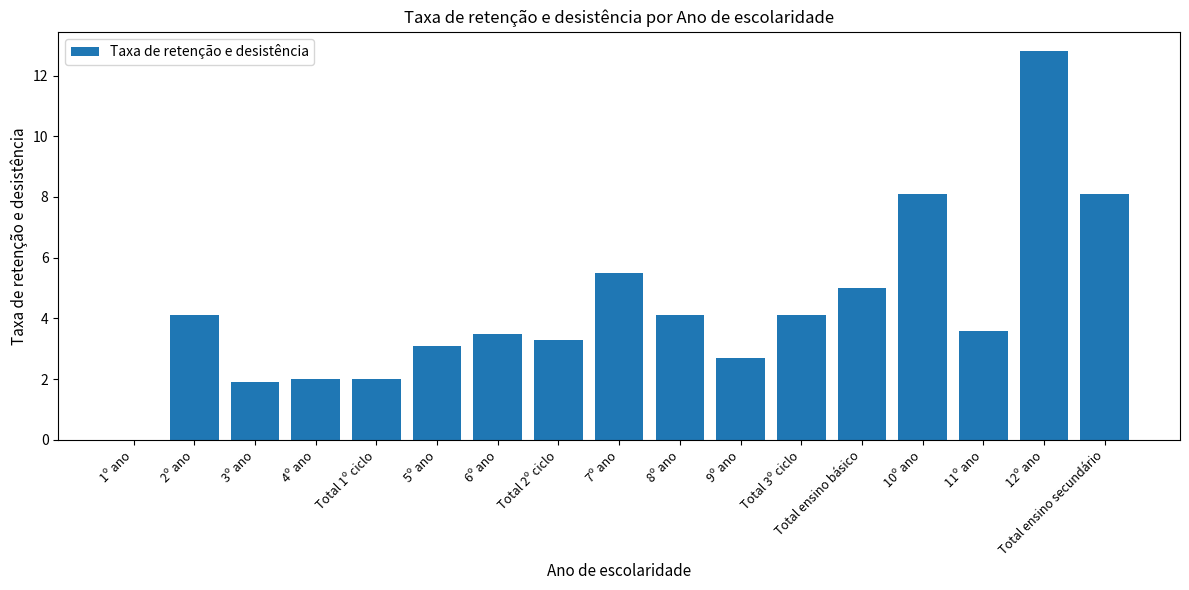

Reading left to right, what are all the values shown in this chart?

1º ano=0.0	2º ano=4.1	3º ano=1.9	4º ano=2.0	Total 1º ciclo=2.0	5º ano=3.1	6º ano=3.5	Total 2º ciclo=3.3	7º ano=5.5	8º ano=4.1	9º ano=2.7	Total 3º ciclo=4.1	Total ensino básico=5.0	10º ano=8.1	11º ano=3.6	12º ano=12.8	Total ensino secundário=8.1